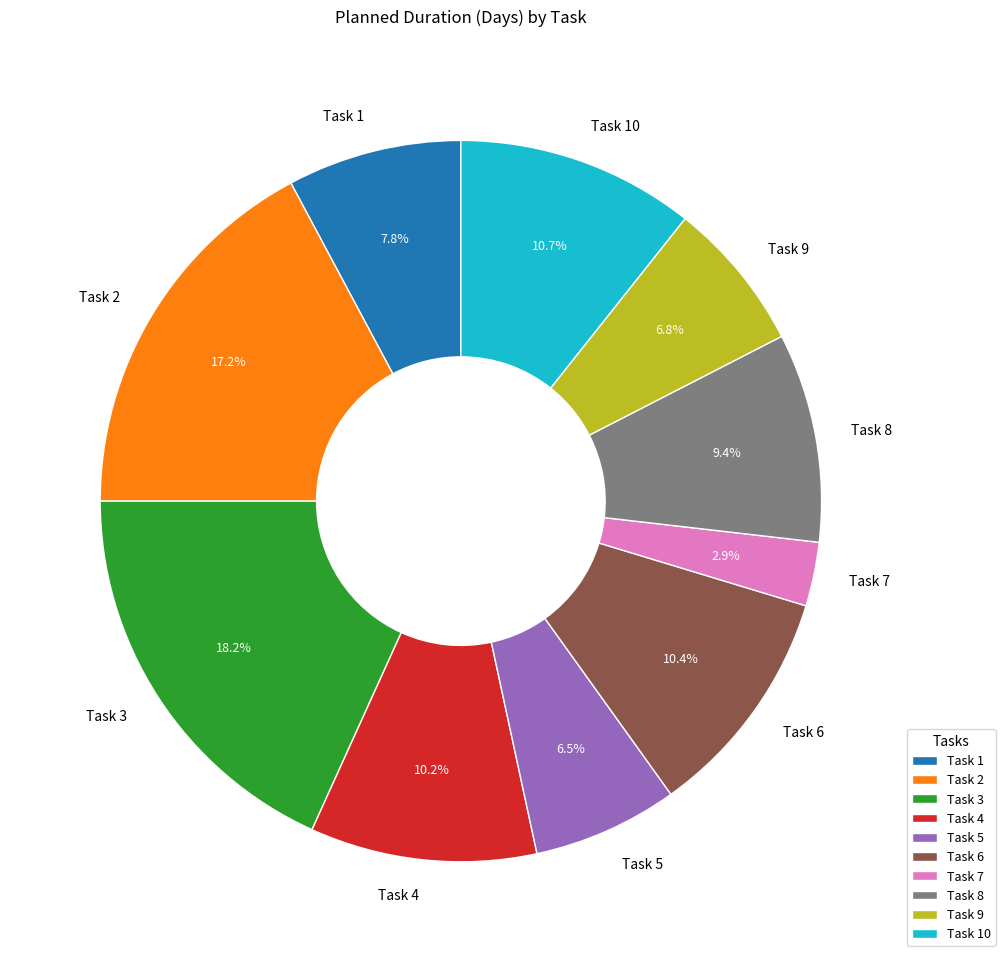

Does any single category account for the majority?

No